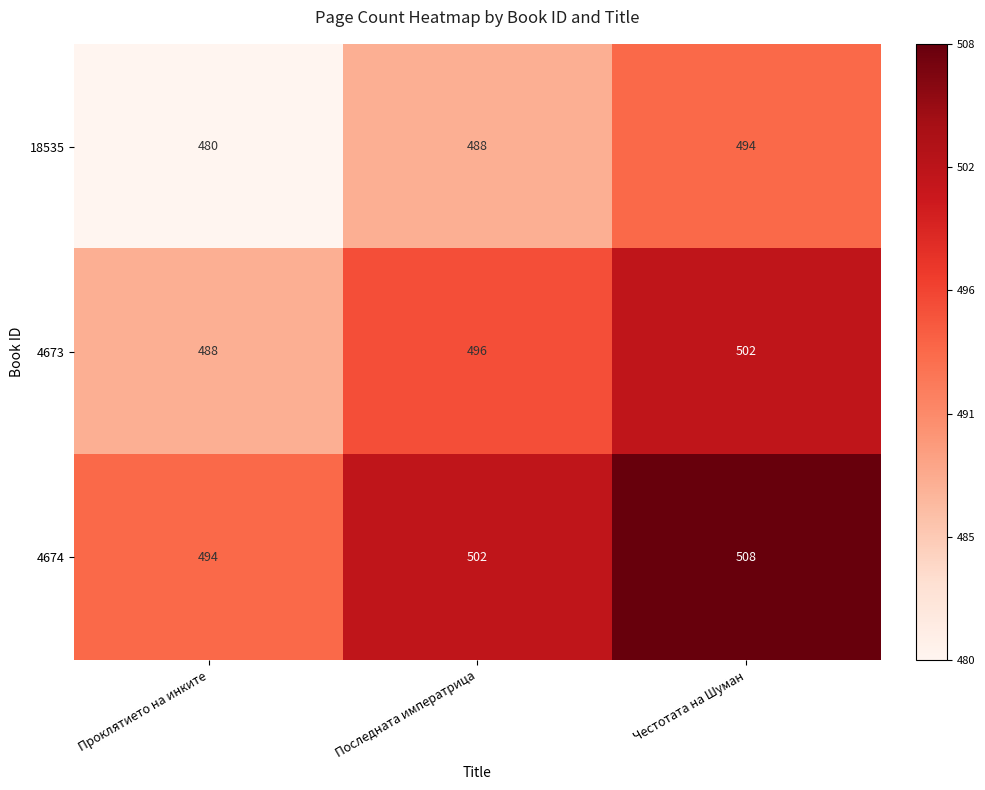

What is the difference between the 18535 values at Честотата на Шуман and Проклятието на инките?

14